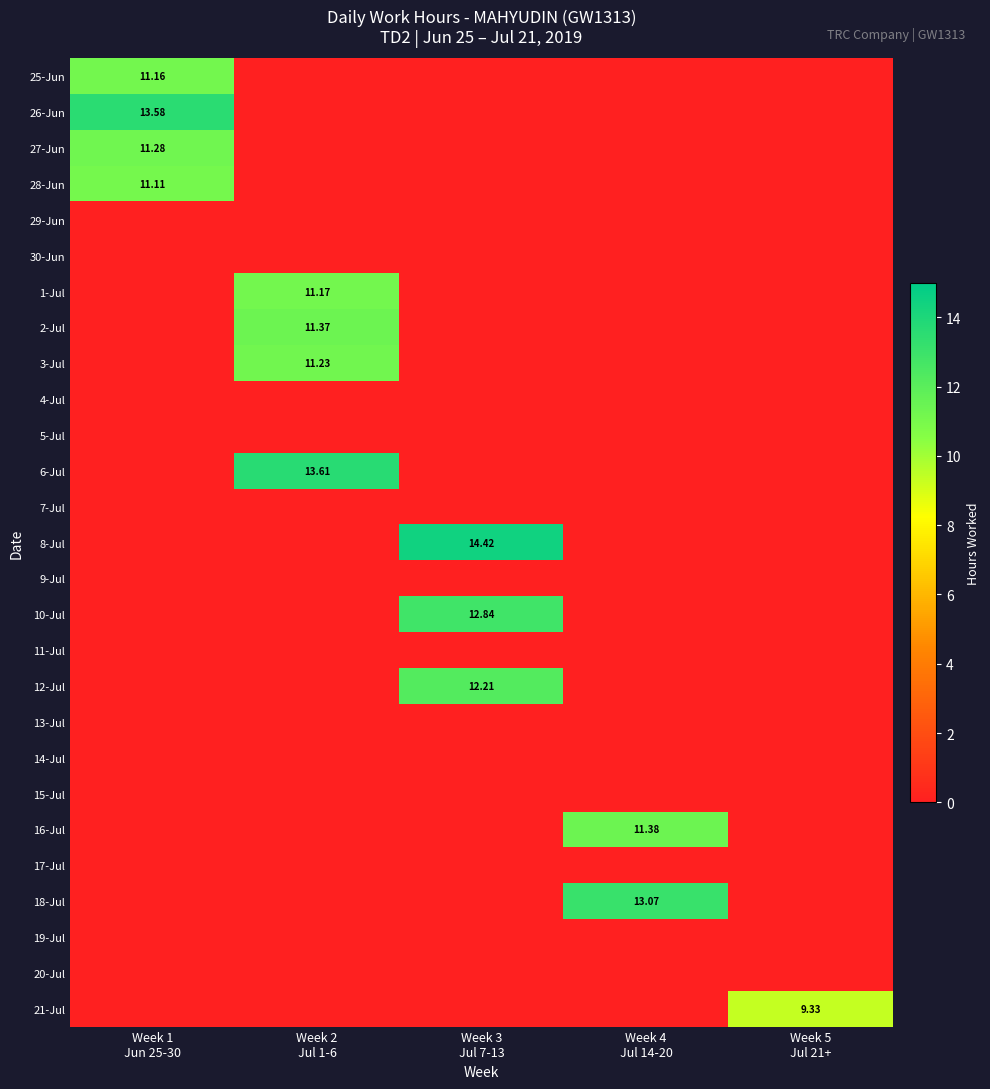

Between Week 2 Jul 1-6 and Week 4 Jul 14-20, which series saw the biggest shift?

6-Jul